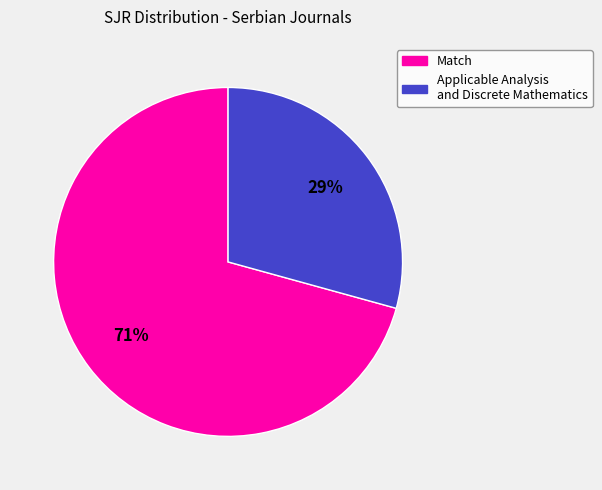

Is Match the majority of the pie?

Yes